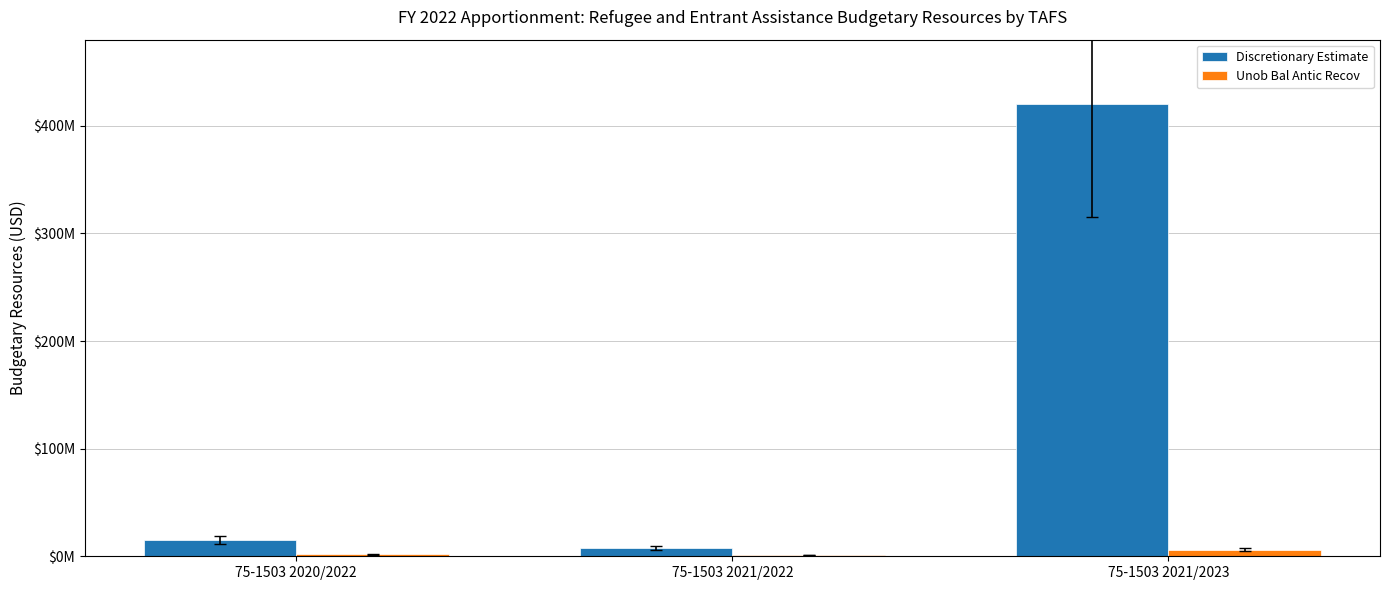

Are the bars horizontal?

No